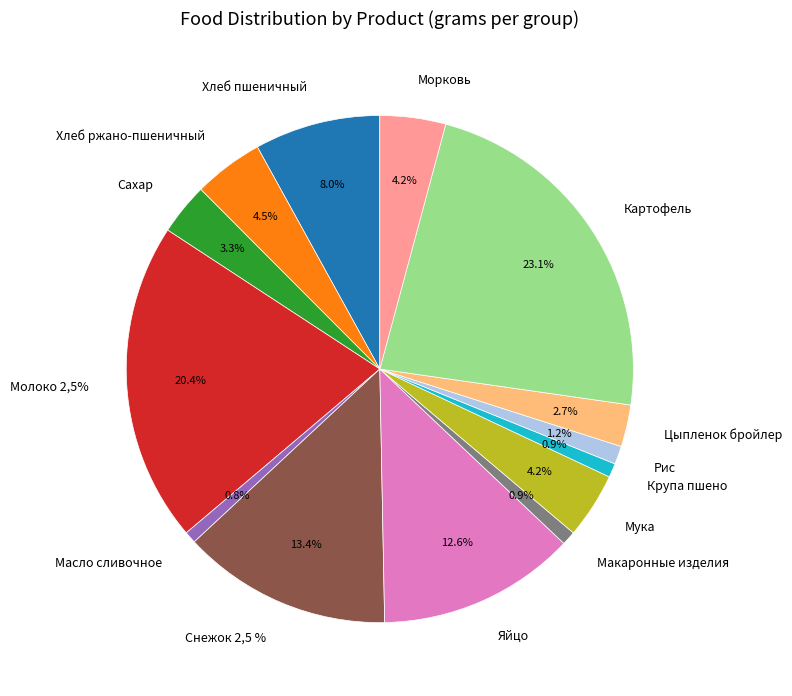

How many segments does this pie chart have?

14